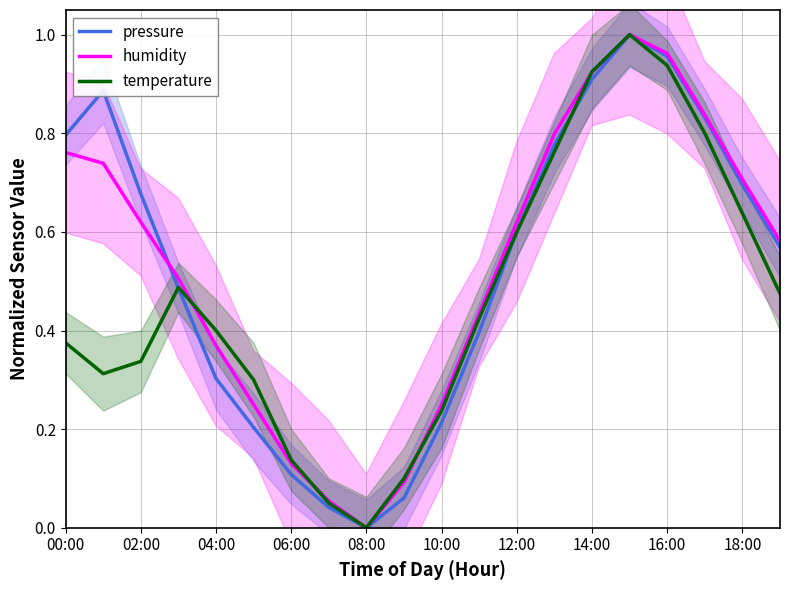

Which series ends up on top after the final intersection of pressure and temperature?

temperature